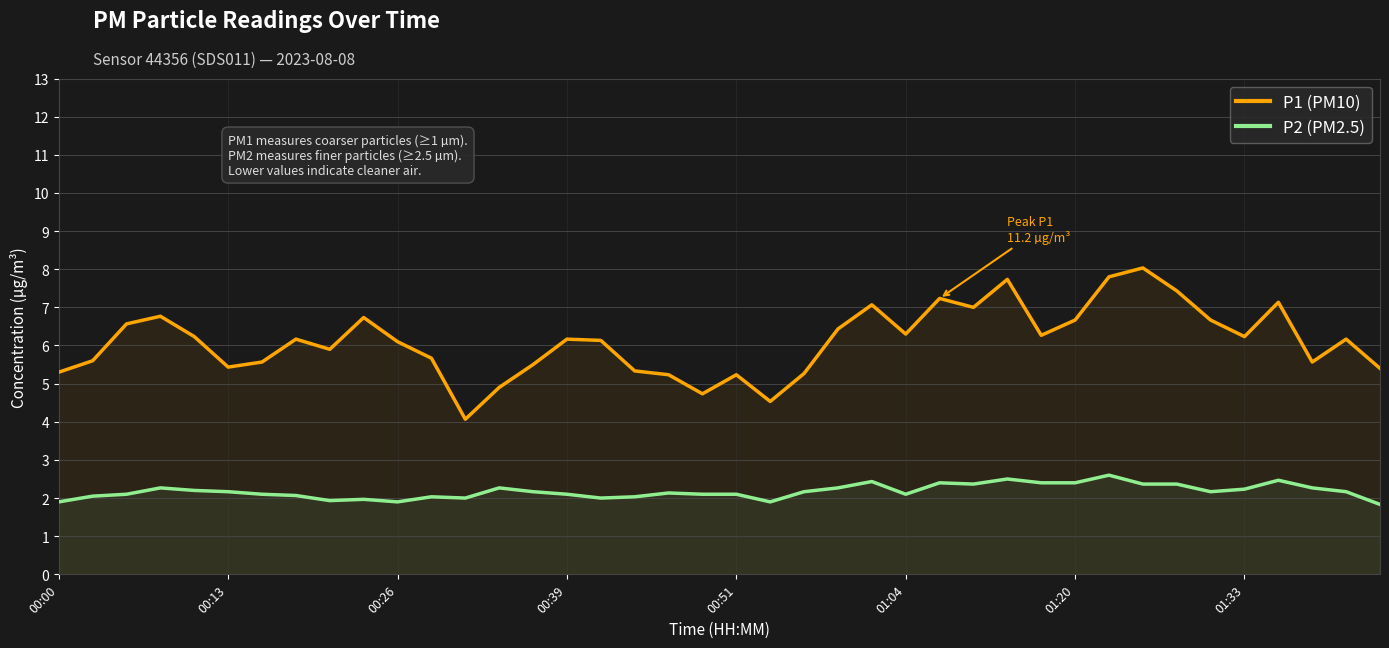

How many lines are shown in the chart?

2